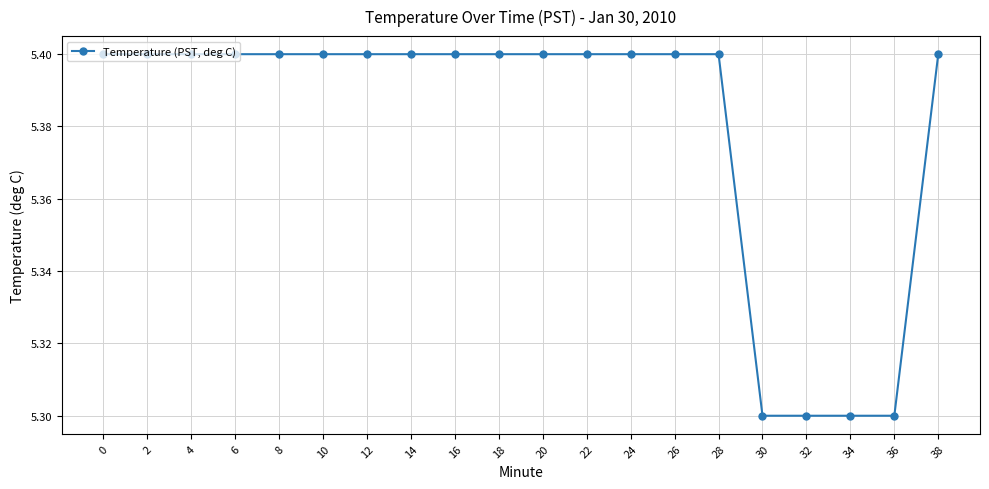

What is the difference between the values at 4 and 34?

0.1